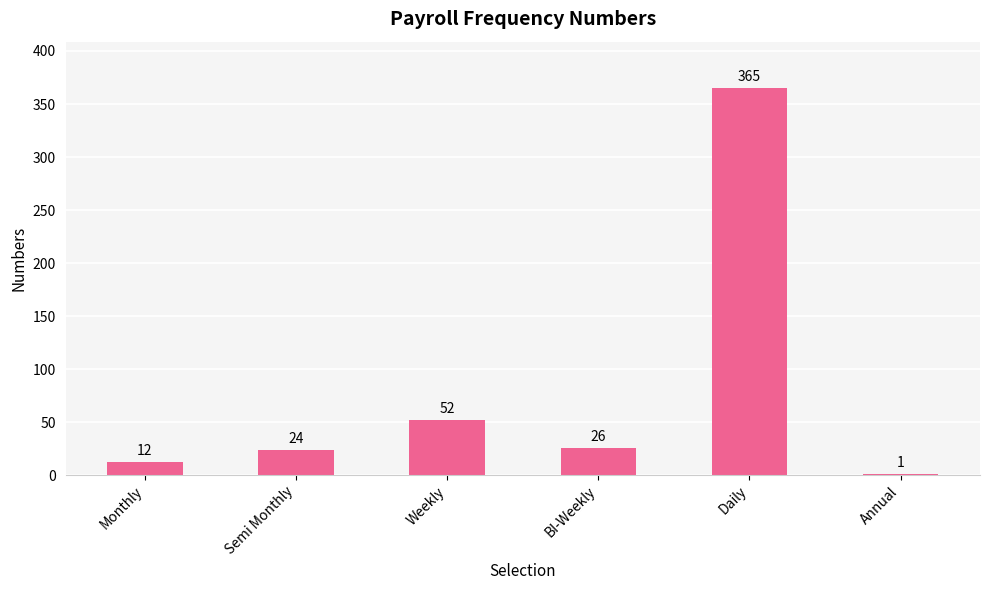

How many series are shown in this chart?

1